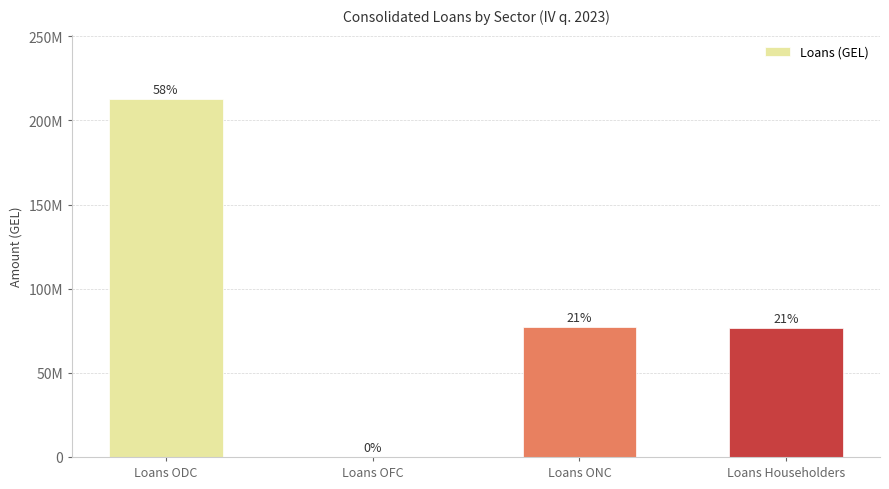

What position from the left is Loans Householders?

4